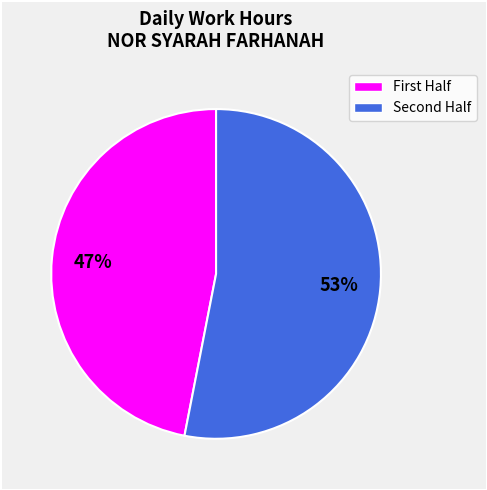

Is there a majority slice in this chart?

Yes